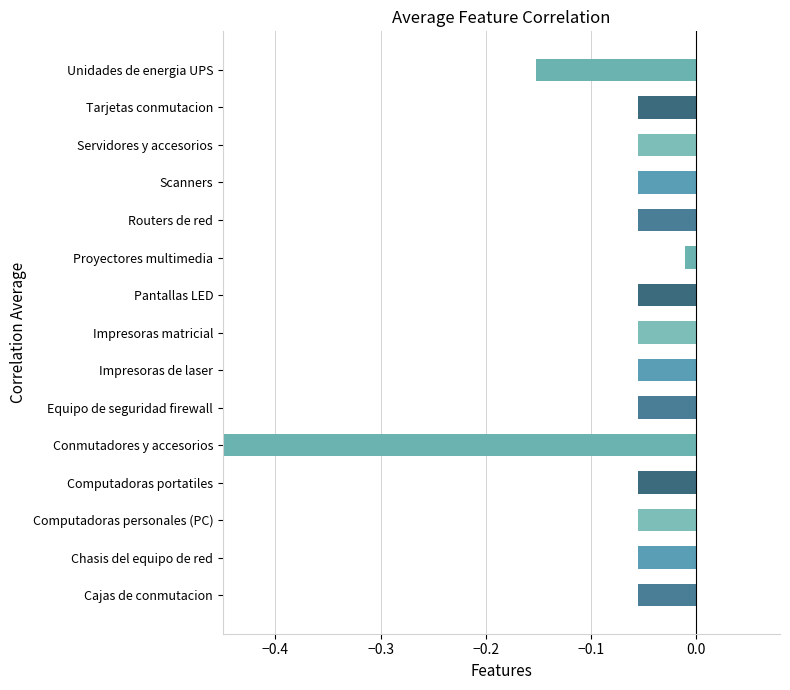

Is it true that the value at Equipo de seguridad firewall is -0.0?

False